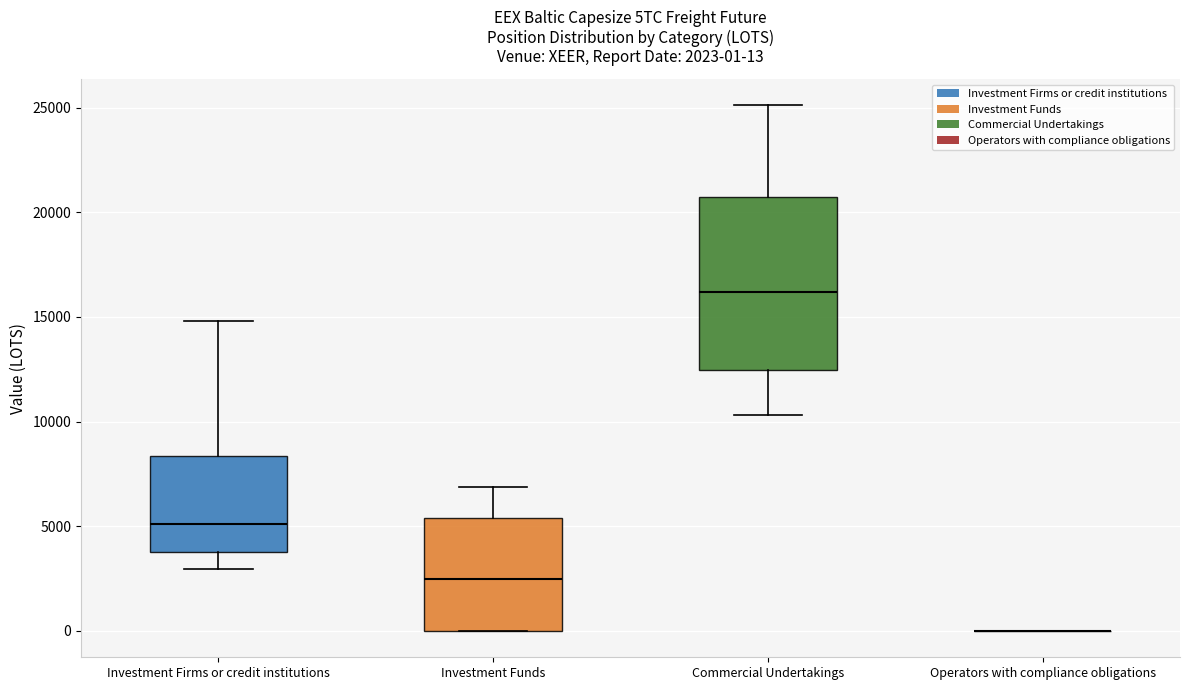

Which box is the tallest, from its lower edge to its upper edge?

Commercial Undertakings